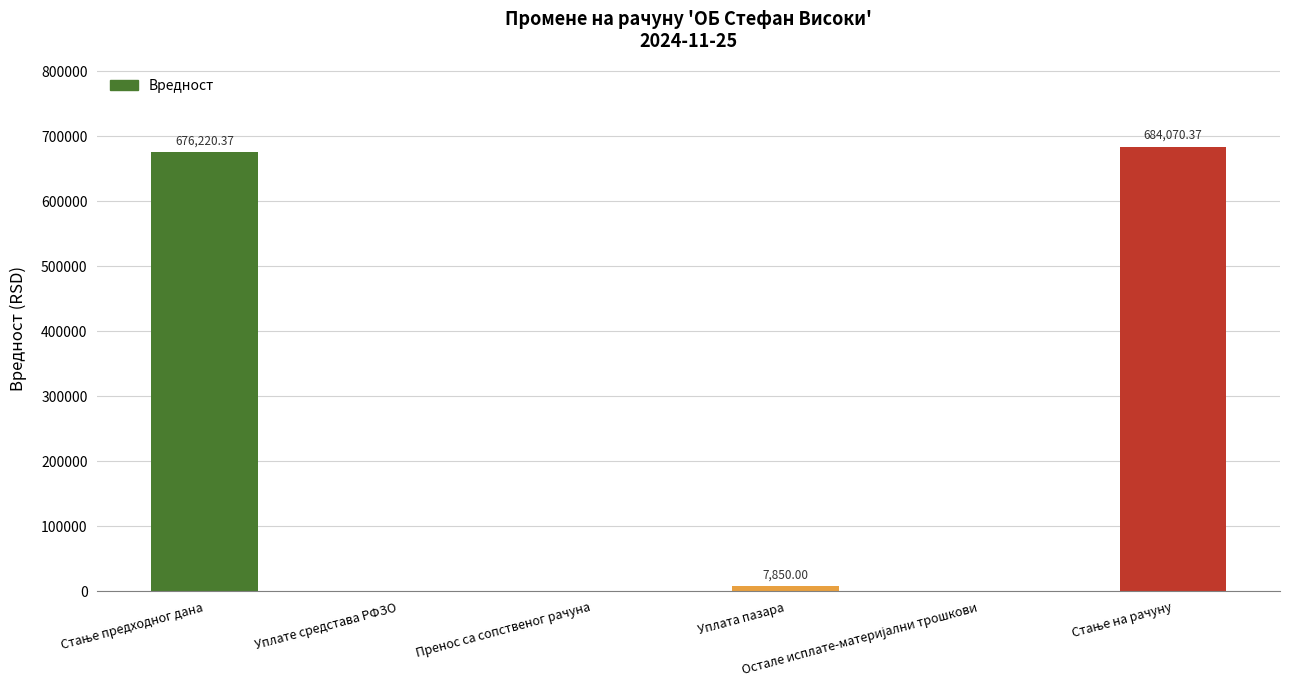

Reading left to right, transcribe all the data shown in this chart.

676220.4	0.0	0.0	7850.0	0.0	684070.4